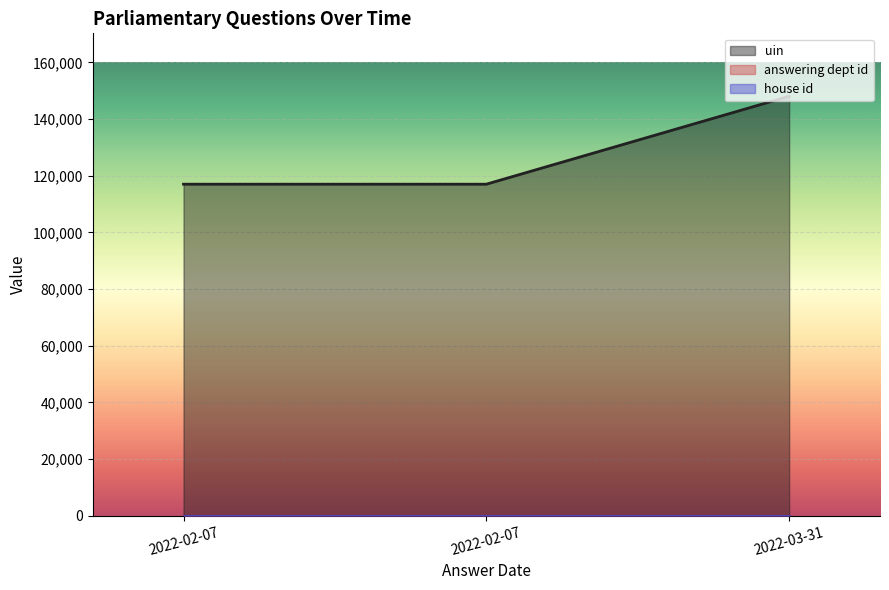

What is the smallest value displayed?

1